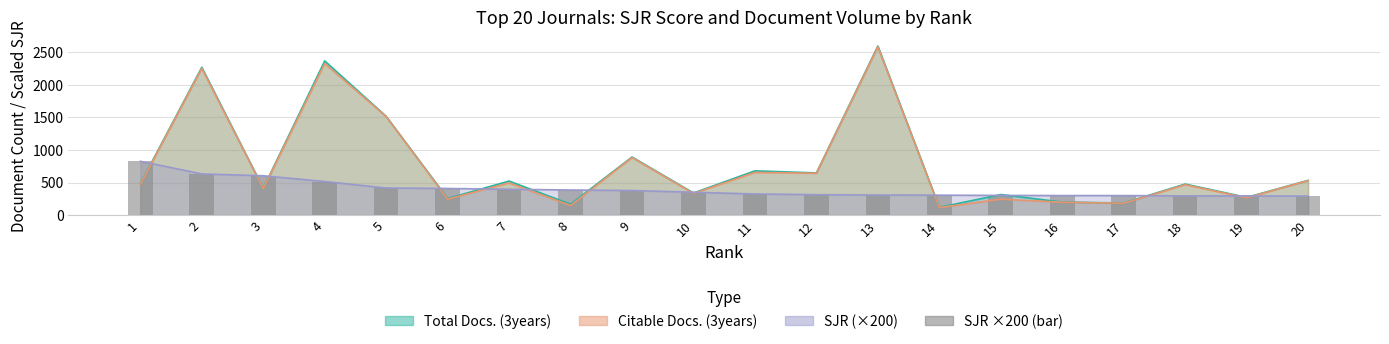

Count the number of categories in the chart.

20